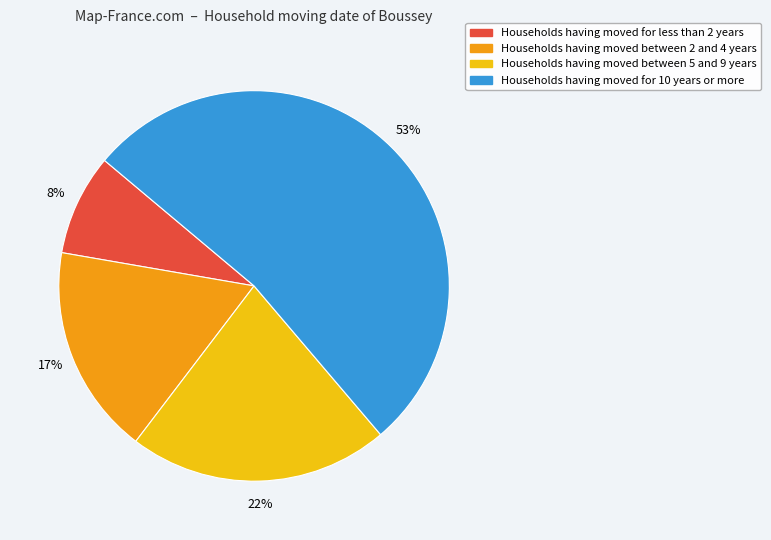

How many segments does this pie chart have?

4